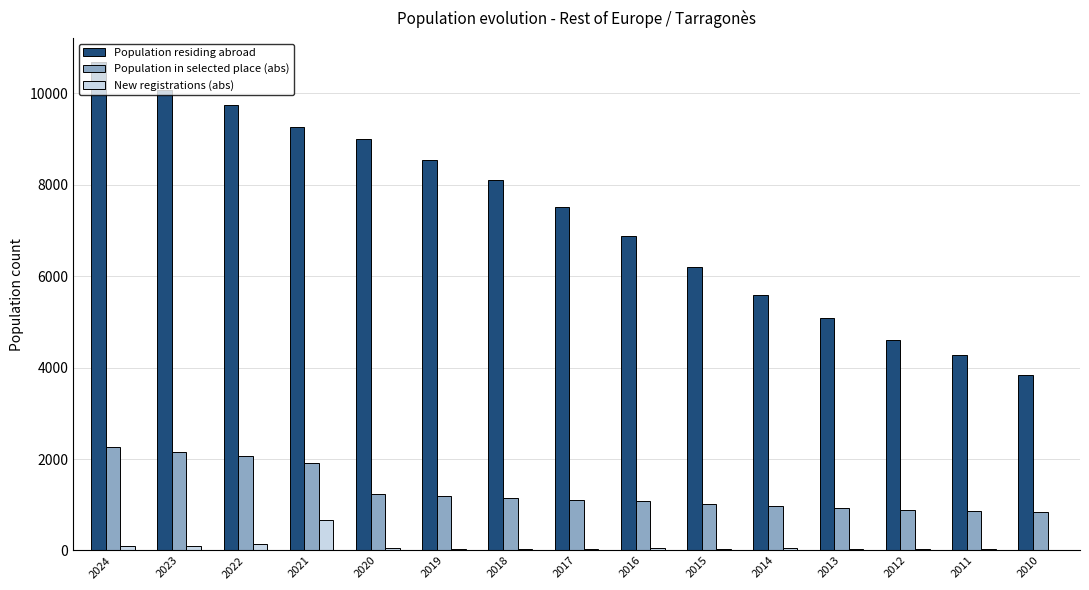

True or false: Population residing abroad has a value of 6203 at 2015.

True